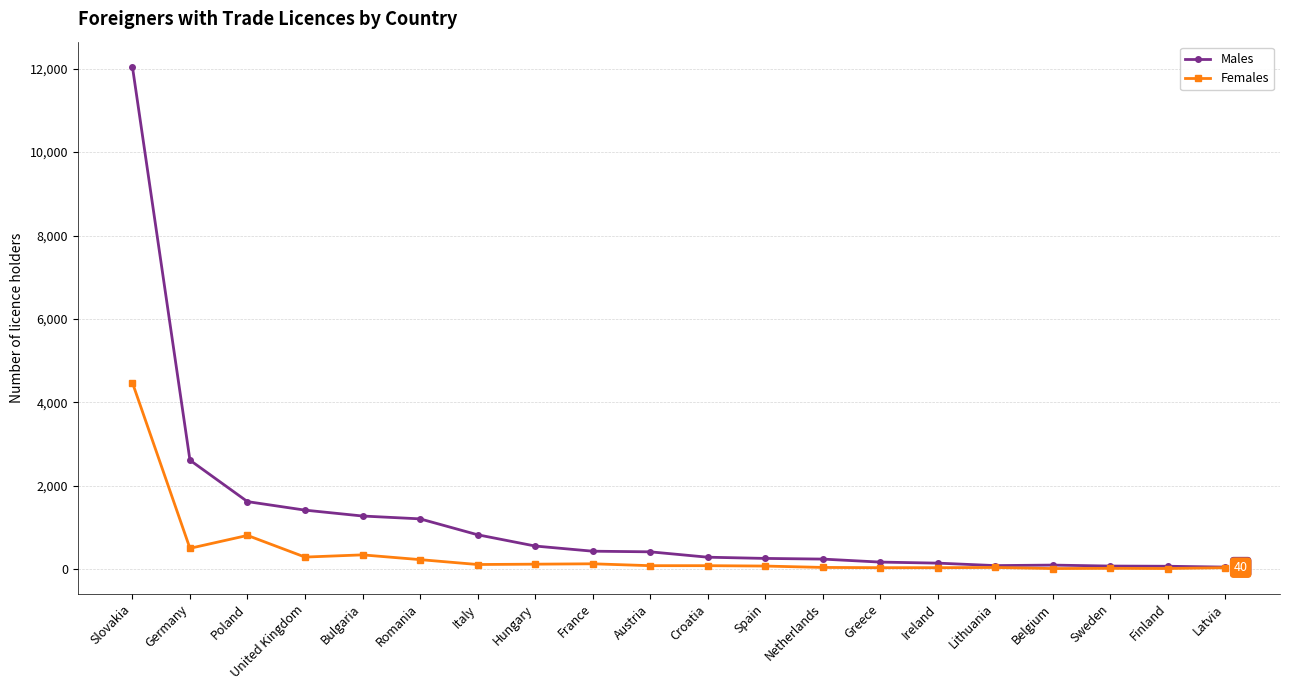

Which series has the largest total across all categories?

Males